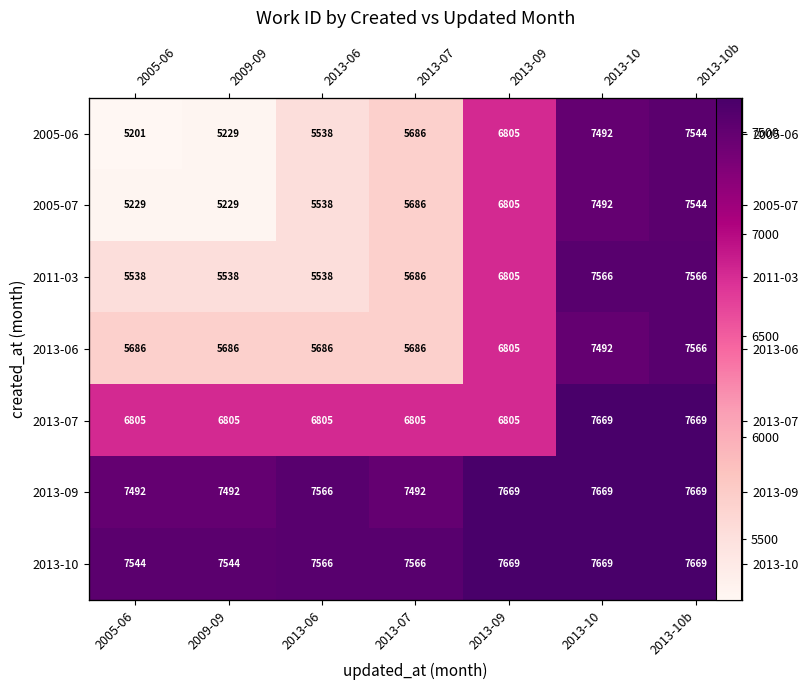

How many data points in 2013-07 are above 6805?

2